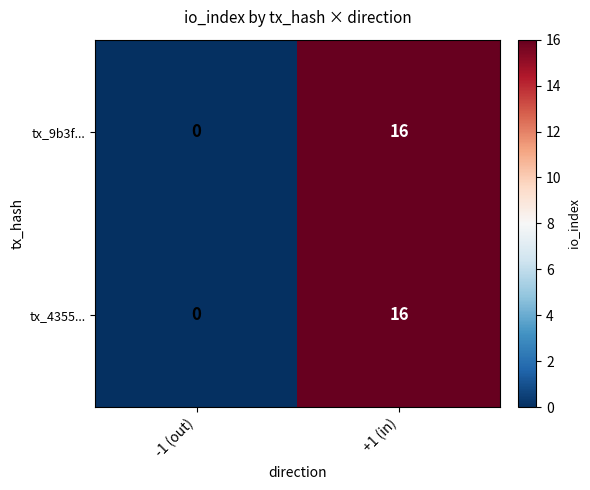

The value of tx_9b3f... at -1 (out) is -5. True or false?

False